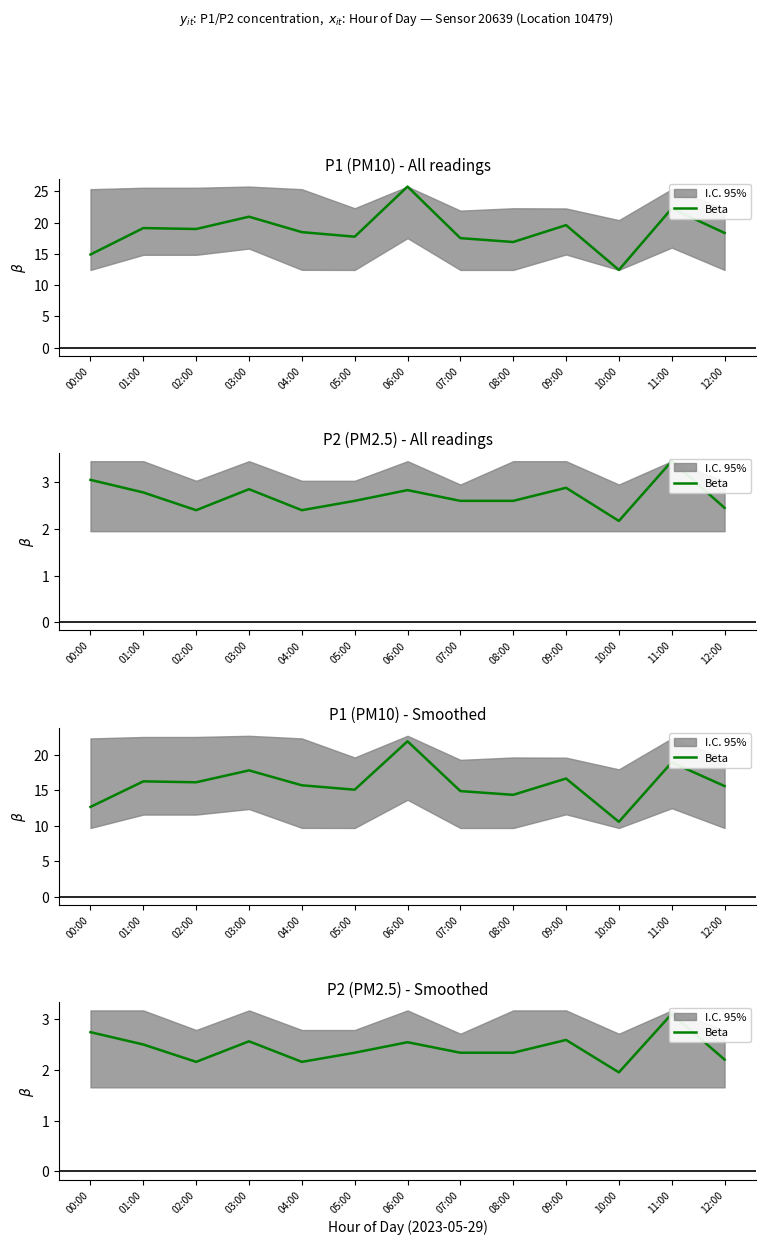

Count the number of values greater than 2.

12